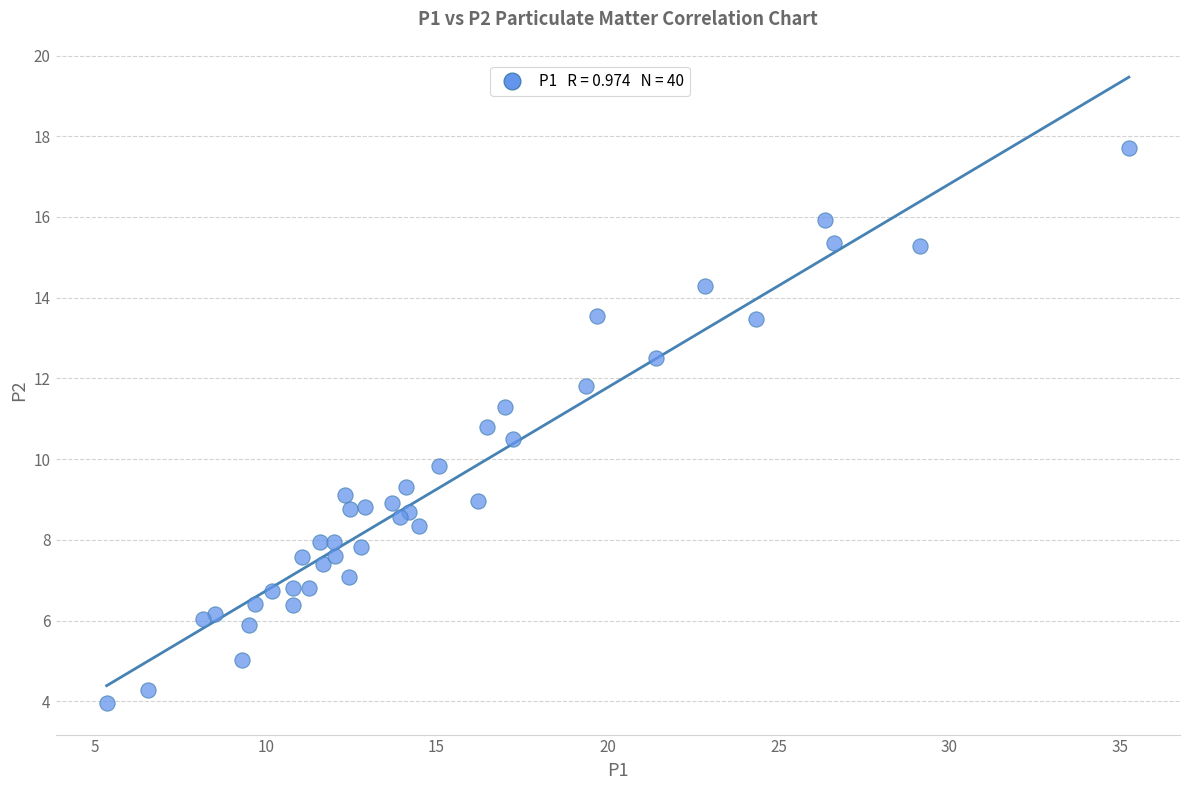

What Y value in the scatter plot is closest to 10?

9.8